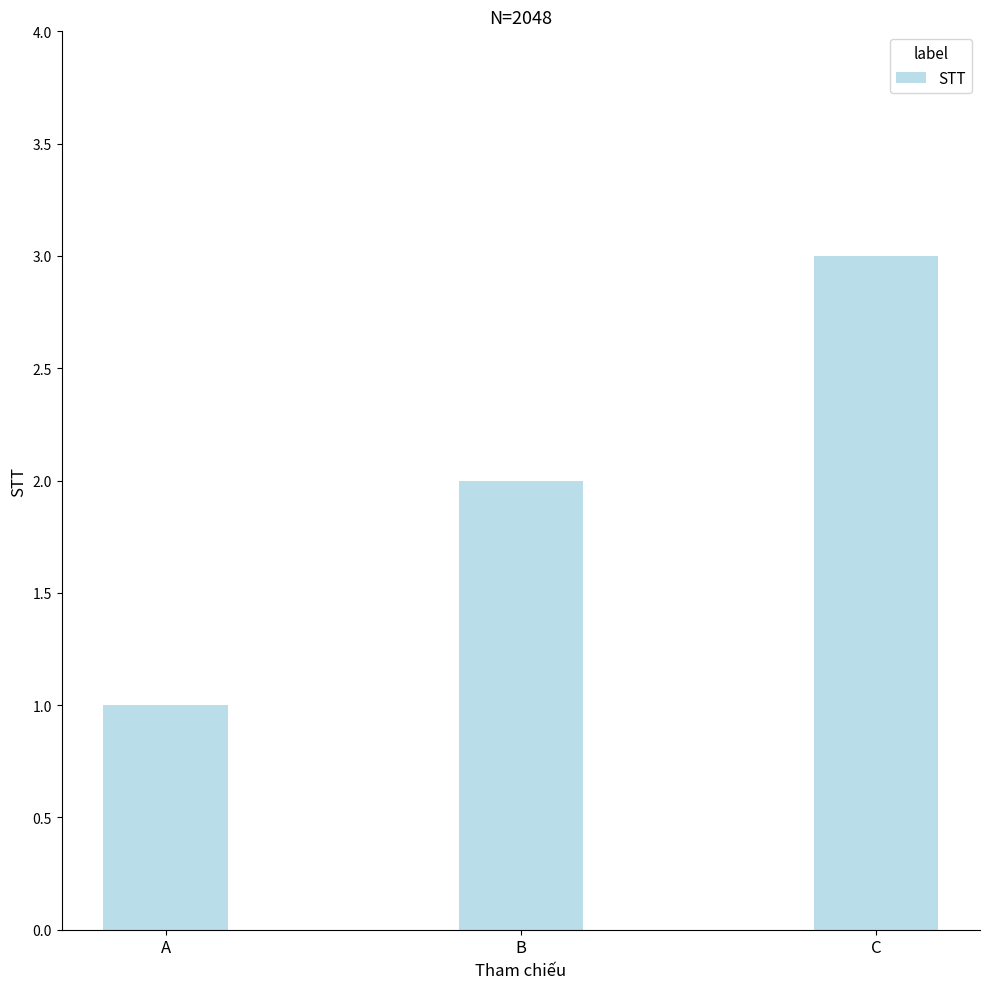

Reading left to right, list all the values displayed in this chart.

A=1	B=2	C=3